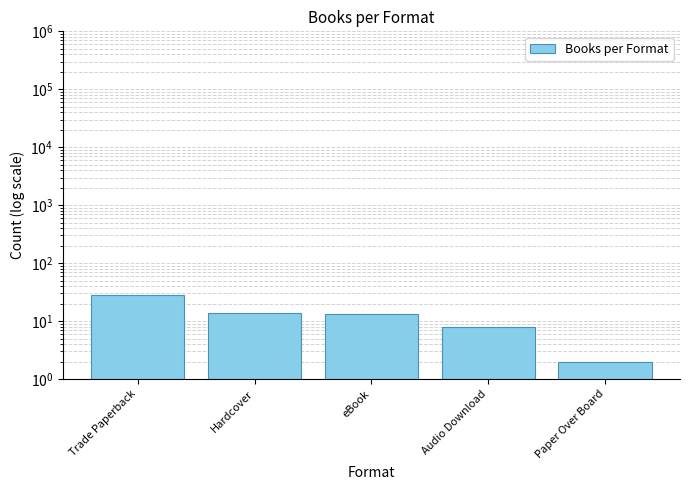

What is the average value?

13